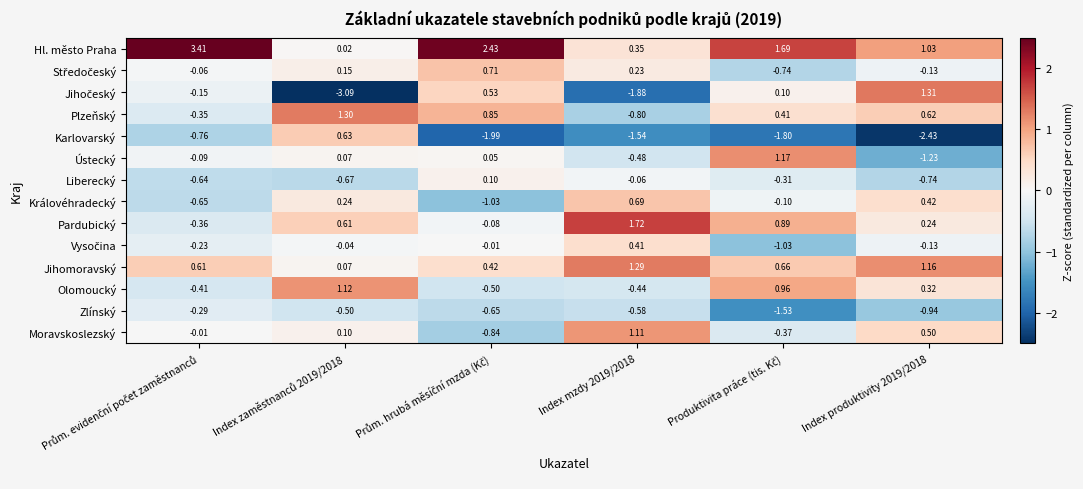

Which series has the largest total across all categories?

Hl. město Praha